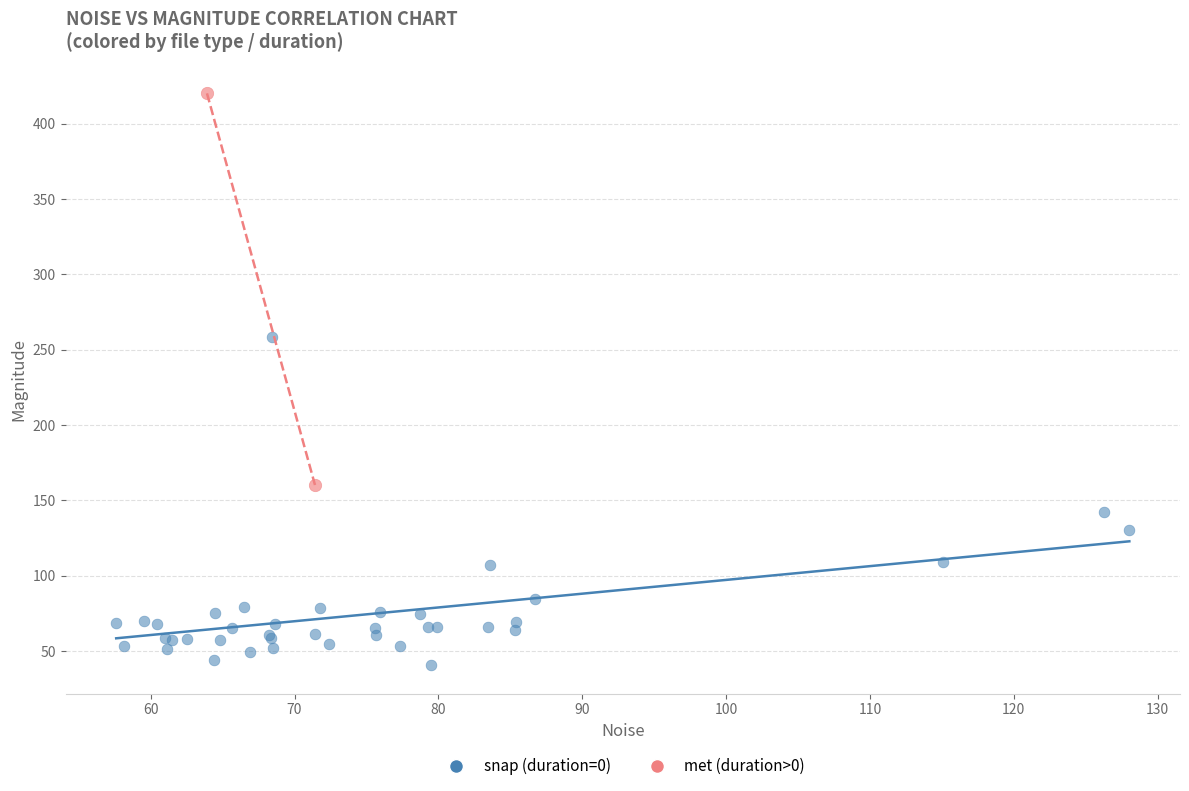

What are all the series names shown in the legend?

snap (duration=0), met (duration>0)